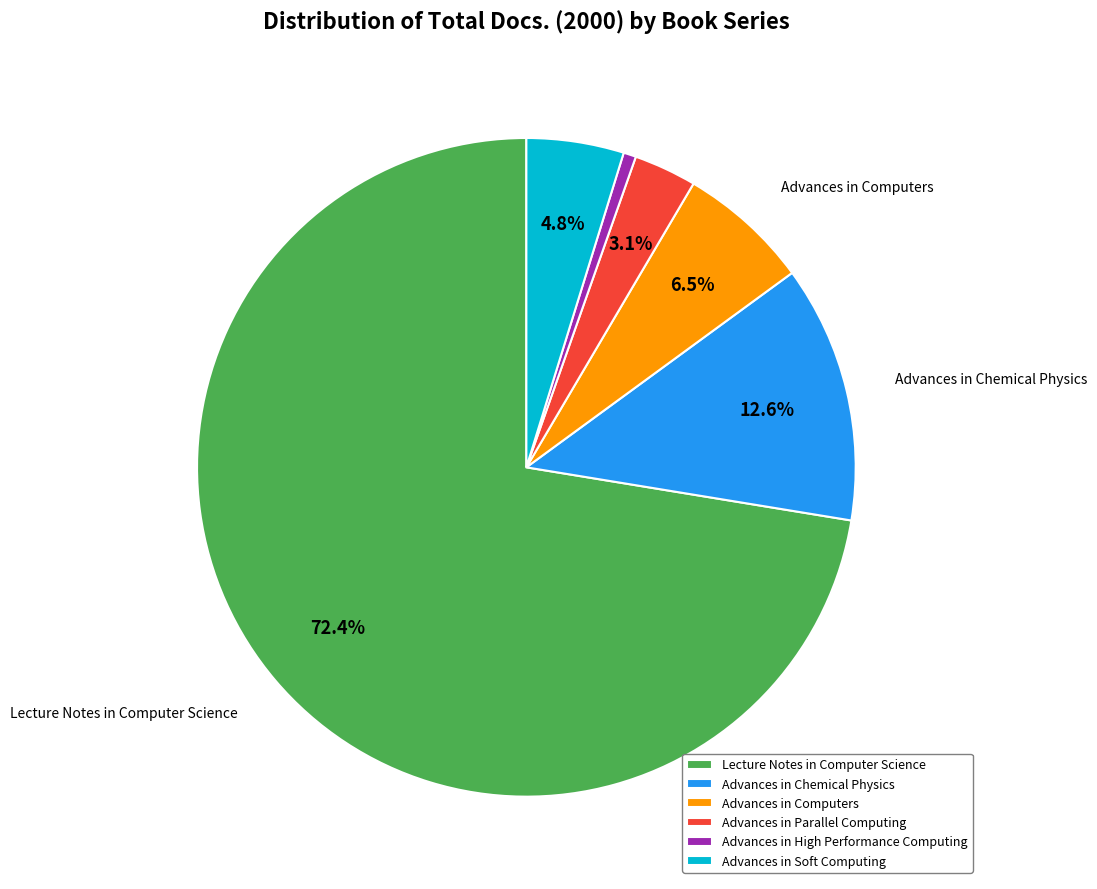

Combined, do Advances in Computers and Advances in Soft Computing account for over 50%?

No